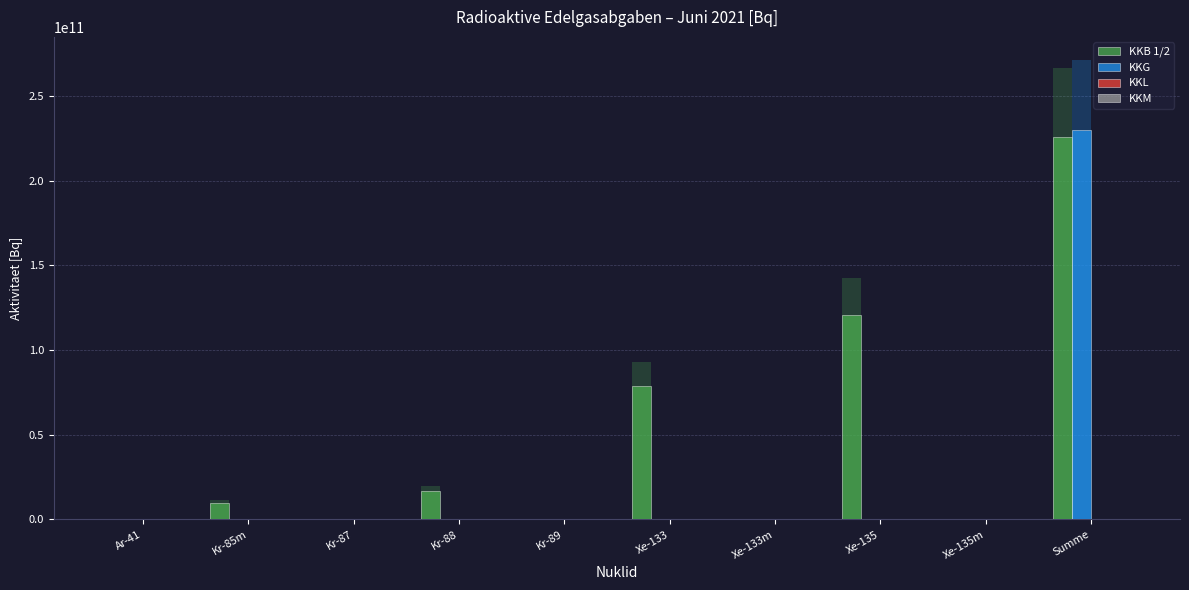

Reading right to left, extract all data points from this chart.

KKB 1/2: 225868296413.2	0.0	120803630488.3	0.0	78827358874.7	0.0	16645214450.9	0.0	9592092599.3	0.0
KKG: 230000000000.0	0.0	0.0	0.0	0.0	0.0	0.0	0.0	0.0	0.0
KKL: 0.0	0.0	0.0	0.0	0.0	0.0	0.0	0.0	0.0	0.0
KKM: 0.0	0.0	0.0	0.0	0.0	0.0	0.0	0.0	0.0	0.0